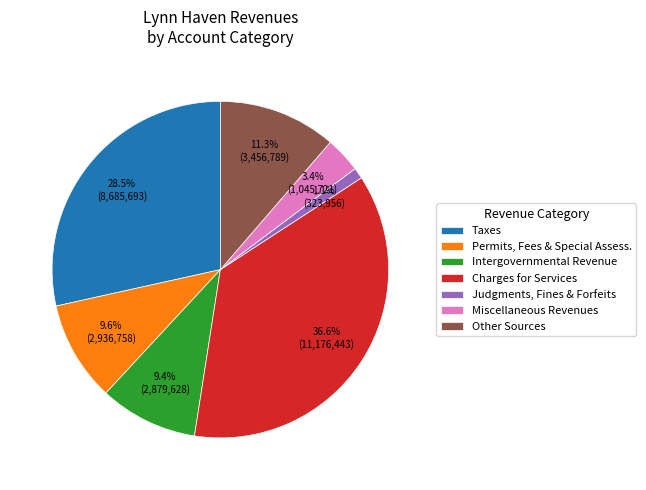

Does Charges for Services represent more than half of the total?

No